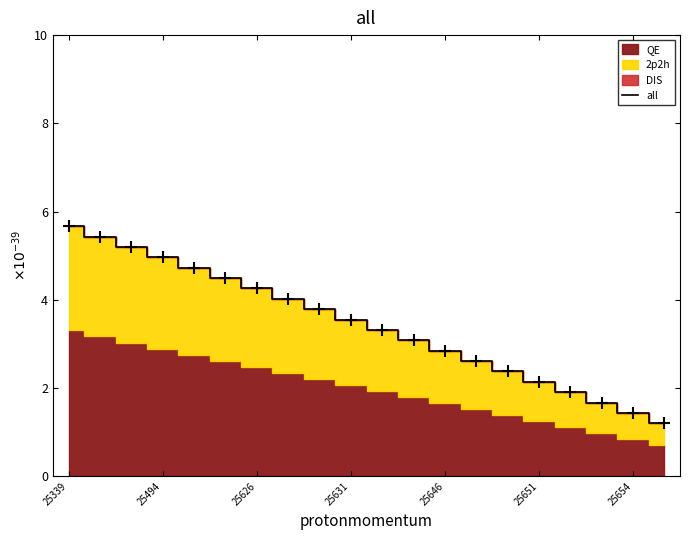

True or false: all has a value of 7.7 at 25339.

False